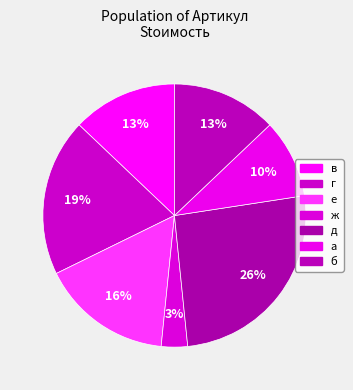

To the nearest percent, what portion does ж represent?

3%